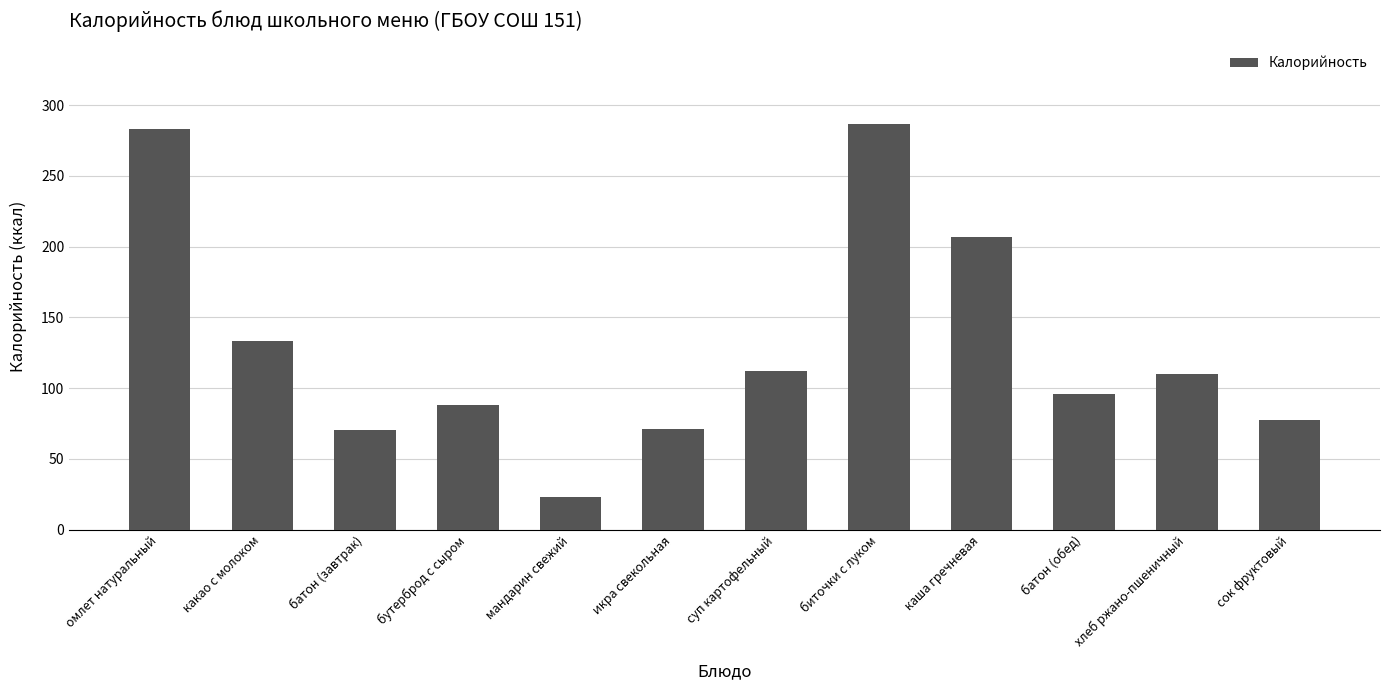

What is the difference between the second highest and minimum values?

260.0